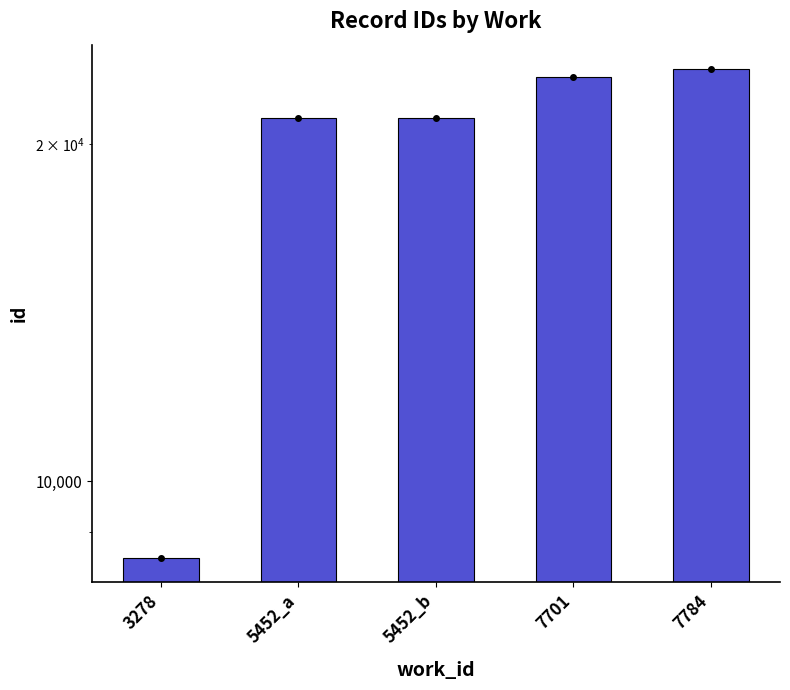

How many distinct data groups are displayed?

1